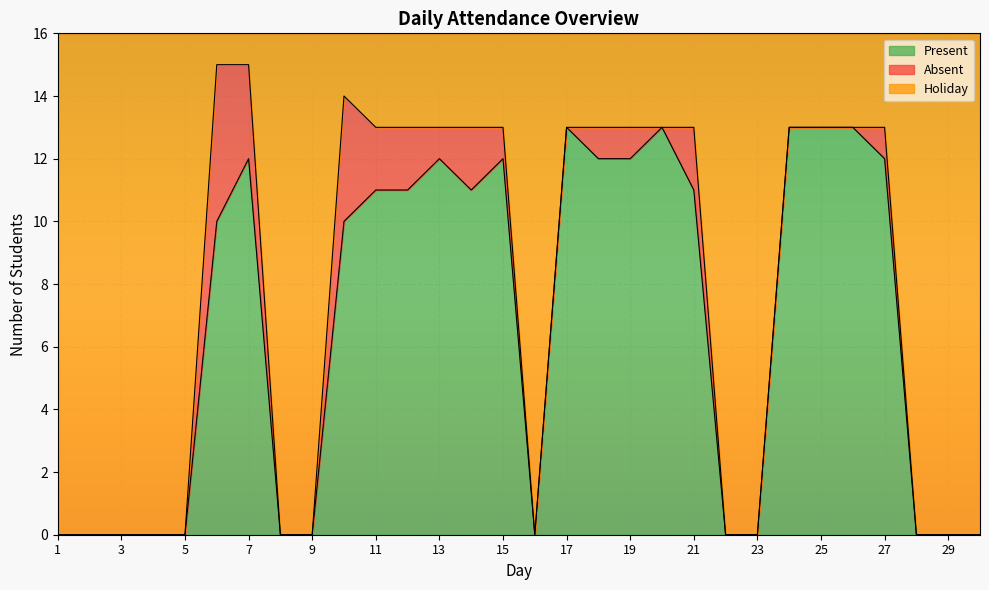

What is the total value across all series at 27?

16